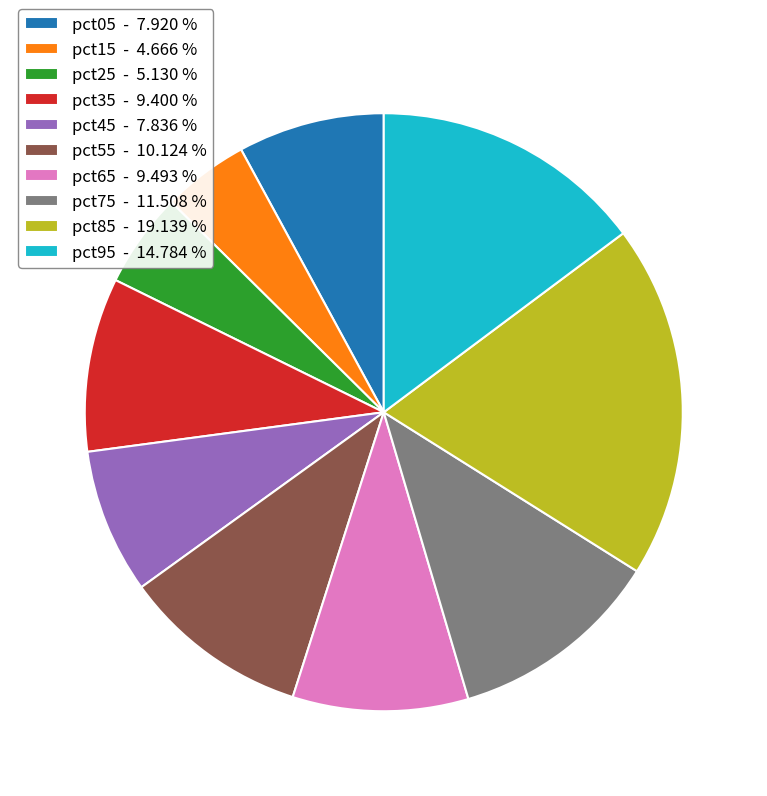

Which has a higher value, pct85 - 19.139 % or pct45 - 7.836 %?

pct85 - 19.139 %